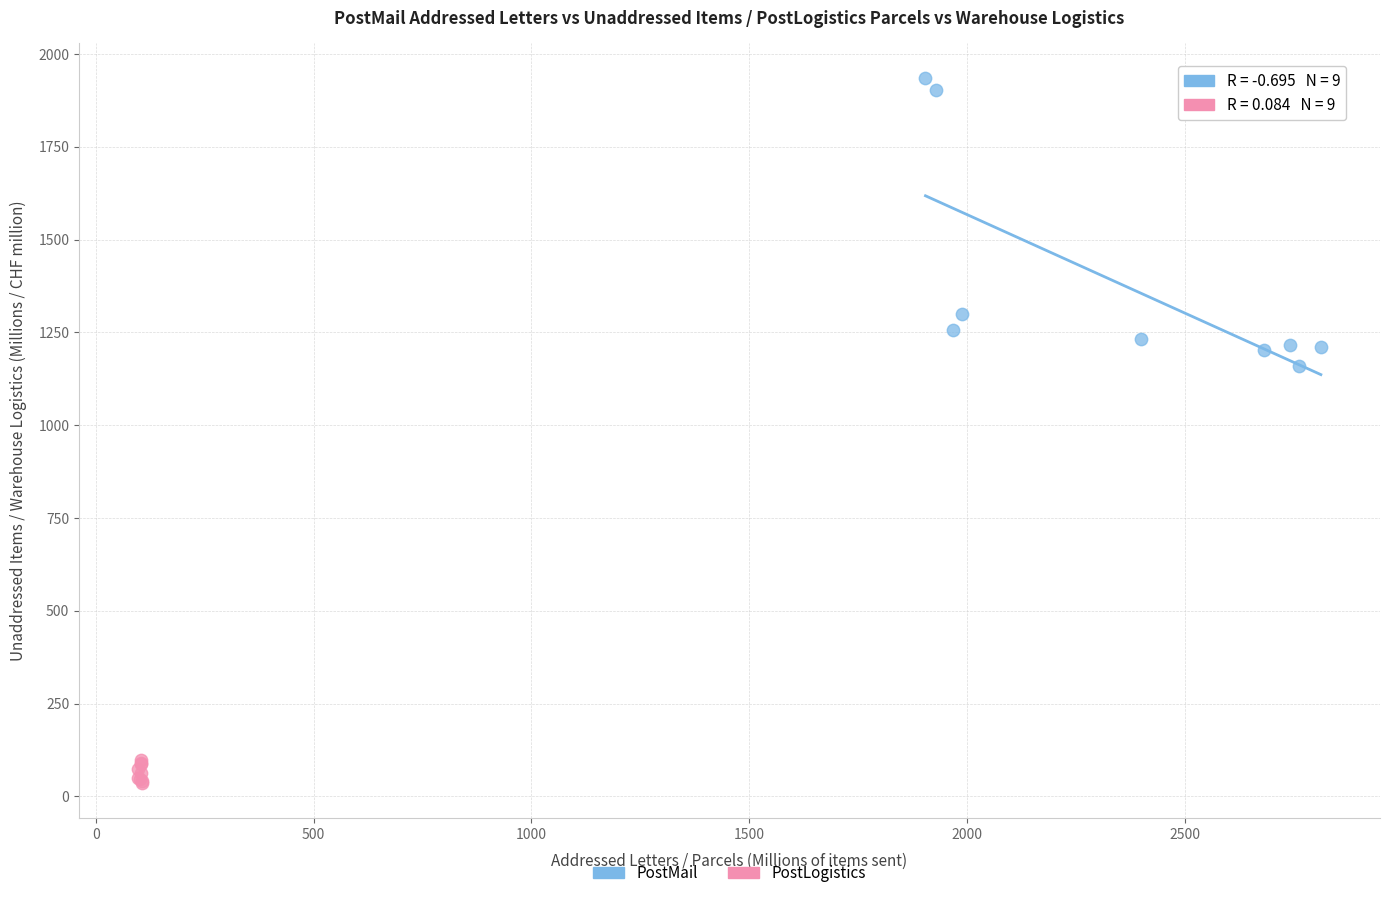

Which series contains the highest Y value?

PostMail